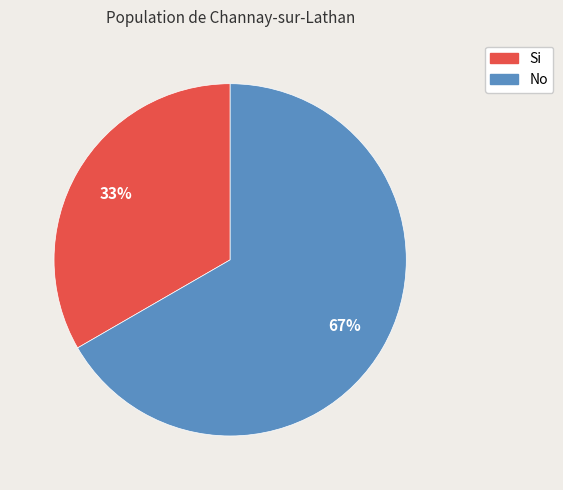

What percentage is the No slice, to the nearest percent?

67%